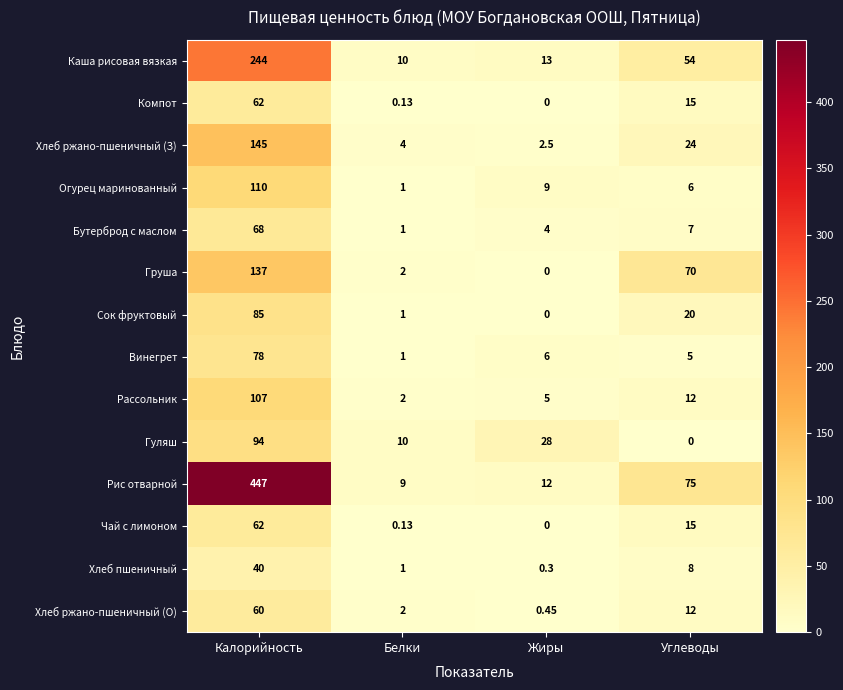

At which category is the sum across all series the highest?

Калорийность